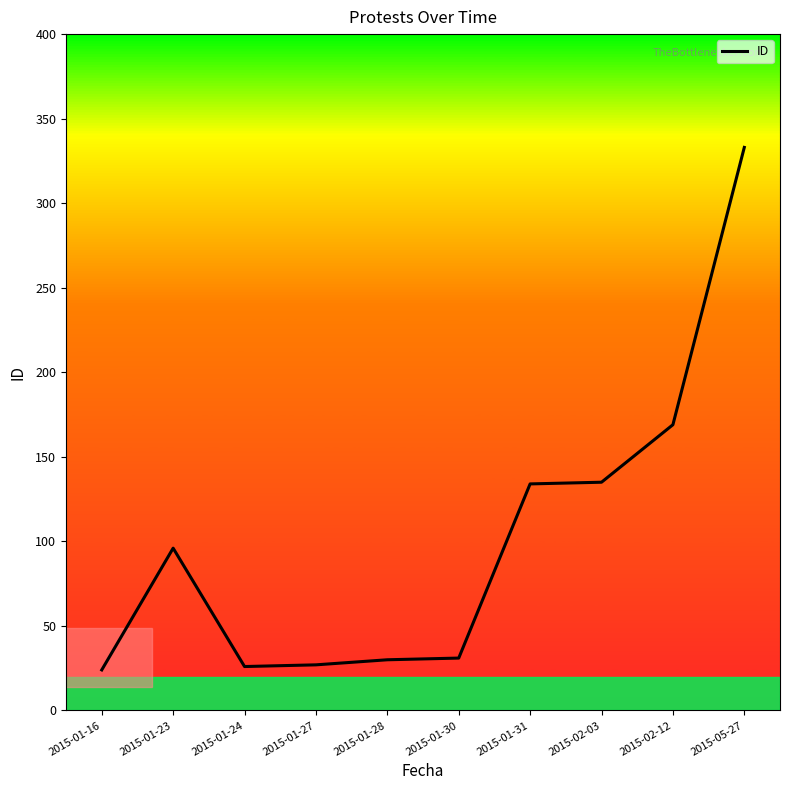

What is the maximum value shown in the chart?

333